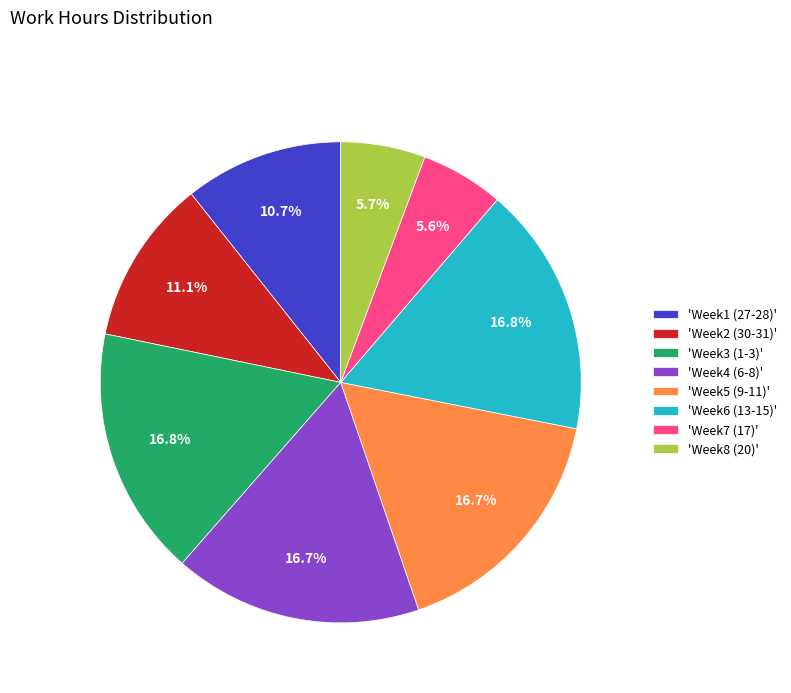

Count the number of slices in the pie.

8